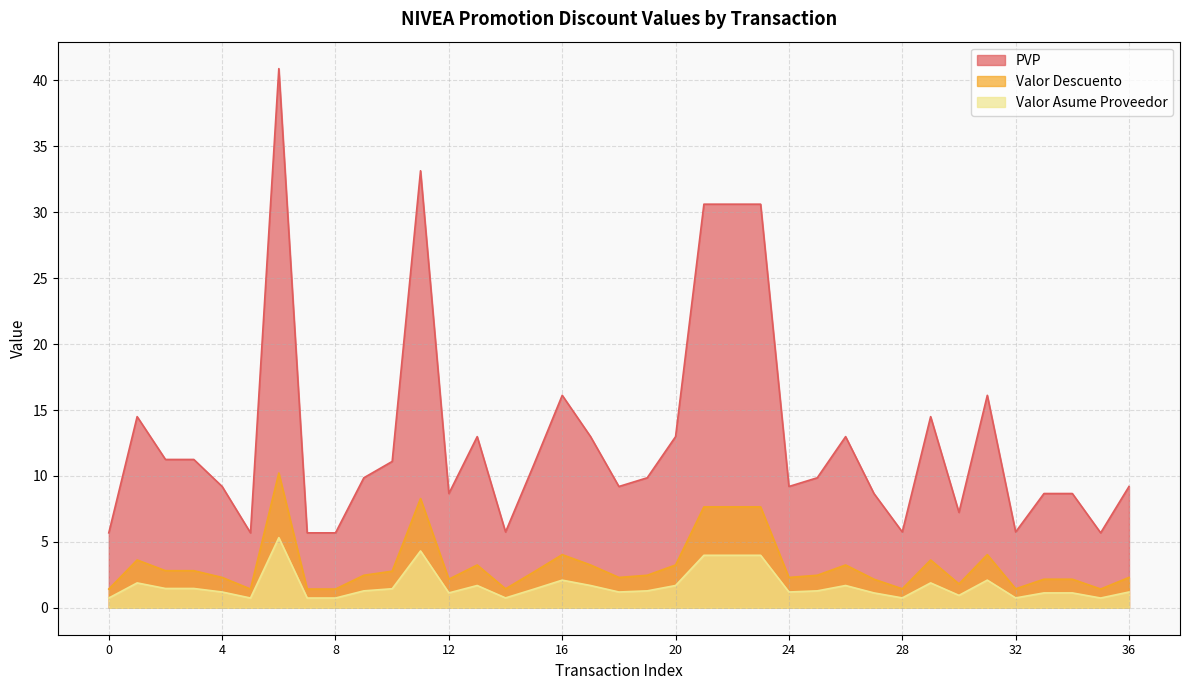

What is the highest value of the Valor Descuento series?

10.2